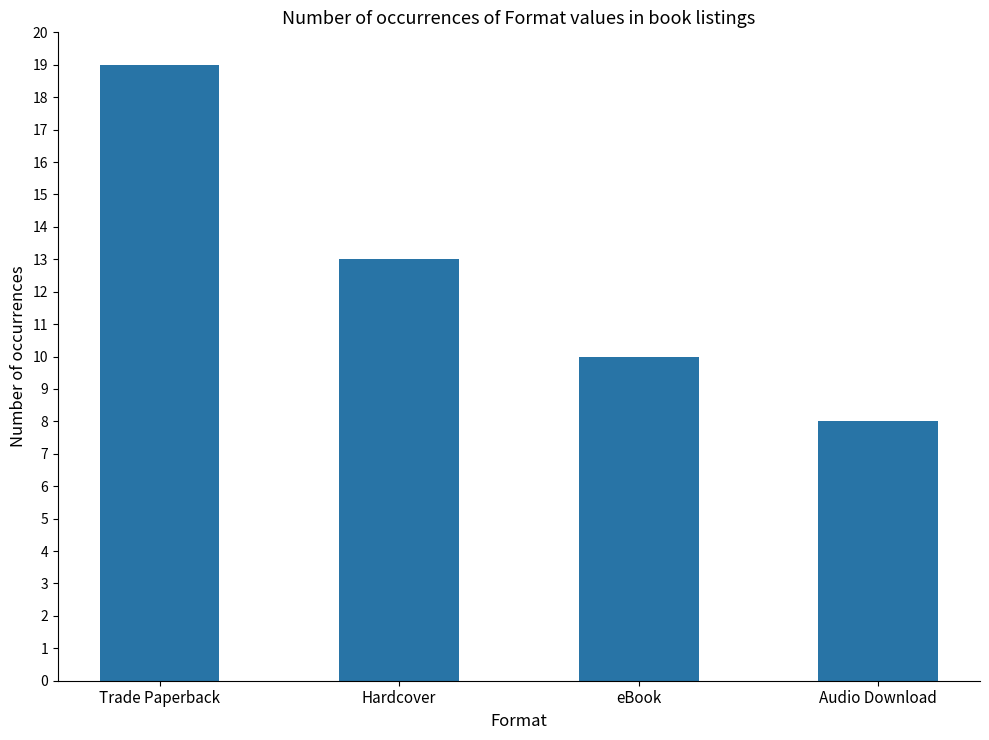

Between Hardcover and Audio Download, which is larger?

Hardcover